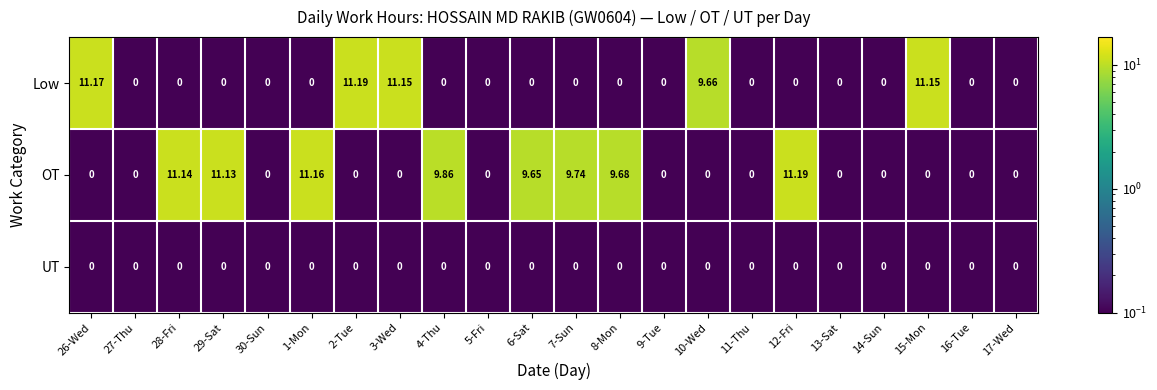

List the series in order of their overall mean, lowest first.

UT, Low, OT